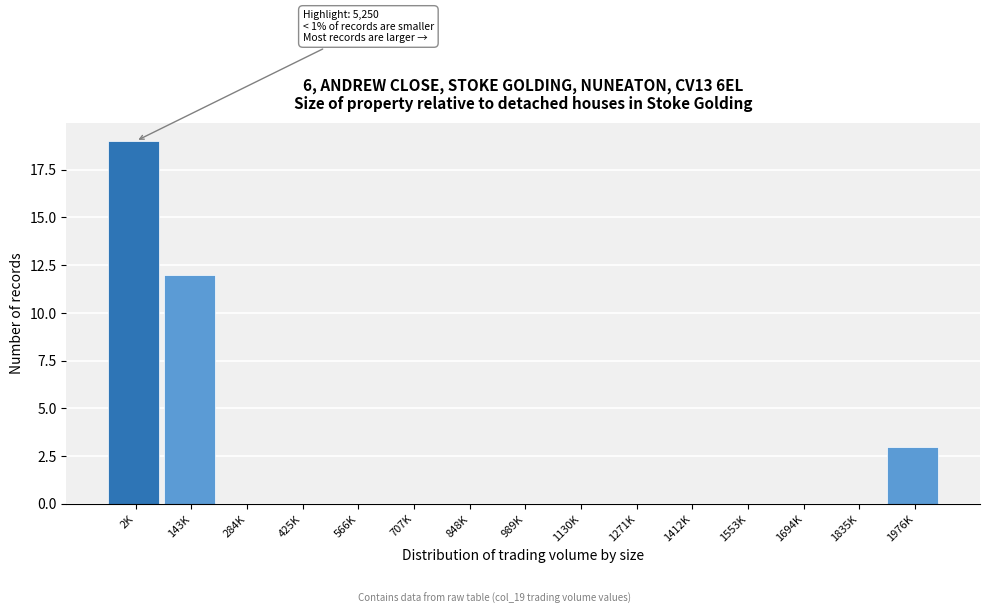

Reading left to right, list all the values displayed in this chart.

2K=19	143K=12	284K=0	425K=0	566K=0	707K=0	848K=0	989K=0	1130K=0	1271K=0	1412K=0	1553K=0	1694K=0	1835K=0	1976K=3